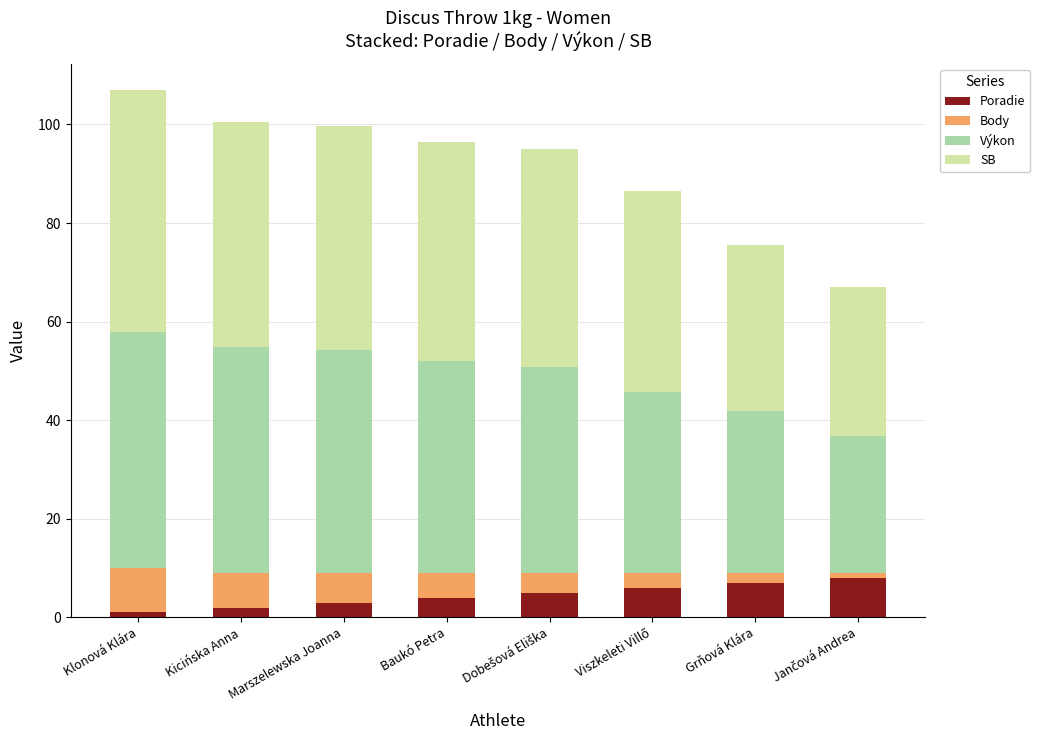

The value of Poradie at Marszelewska Joanna is 3.0. True or false?

True